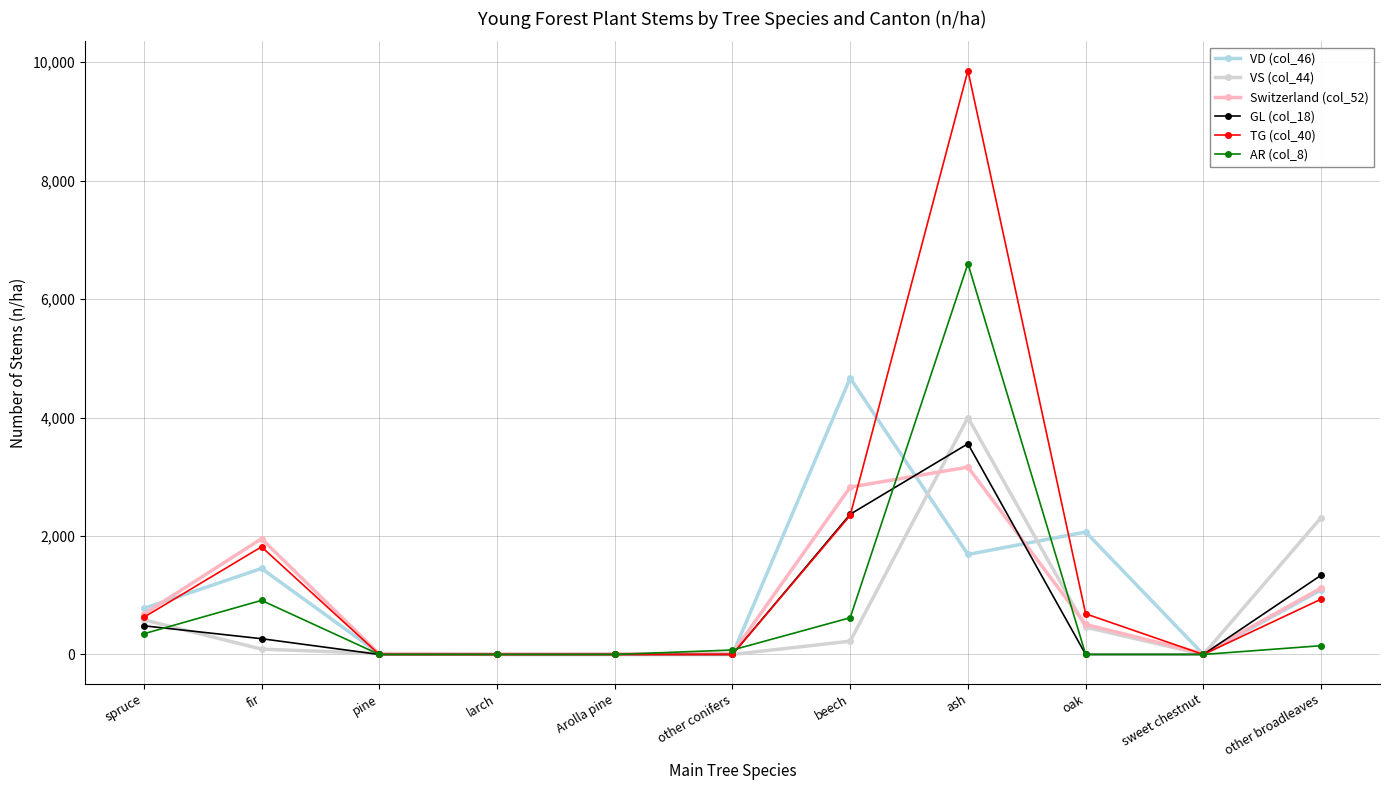

What is the spread (max minus min) of values at ash?

8170